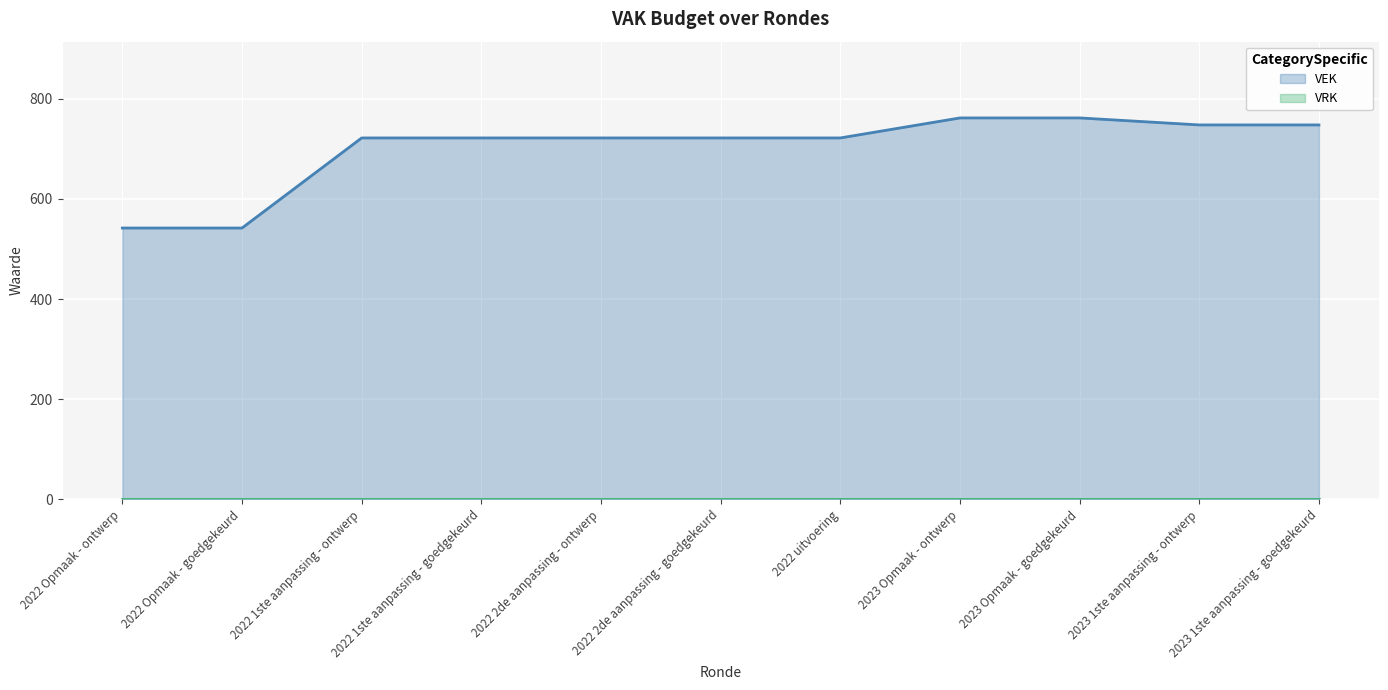

True or false: VEK and VRK cross at least once.

False